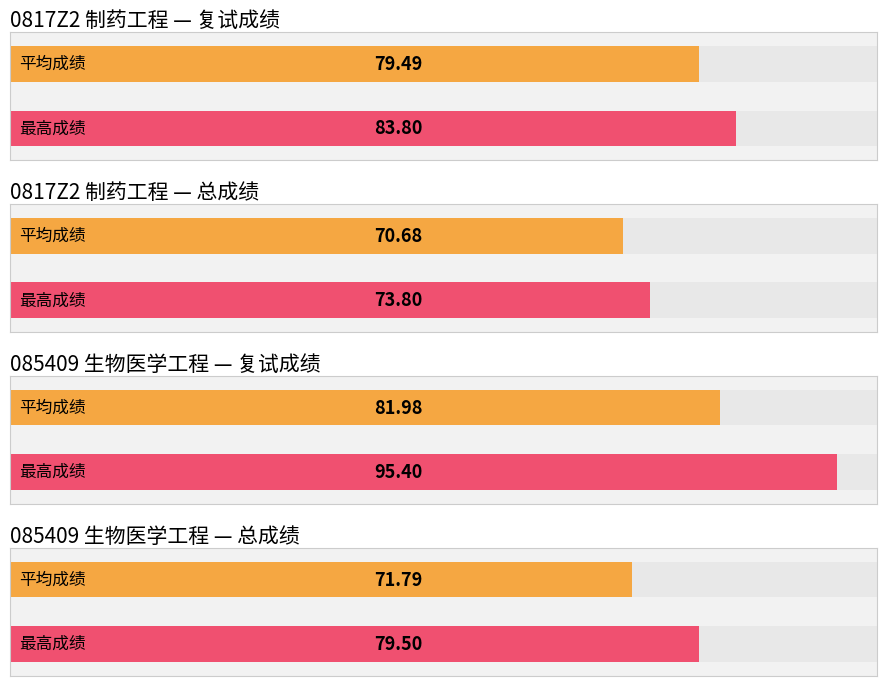

What is the maximum value for 总成绩?

79.5